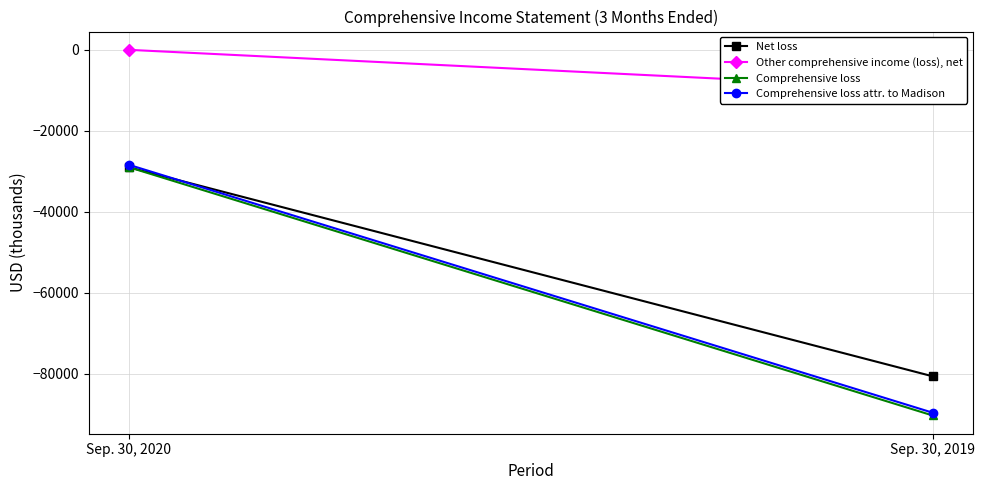

Between Sep. 30, 2019 and Sep. 30, 2020, which is larger?

Sep. 30, 2020